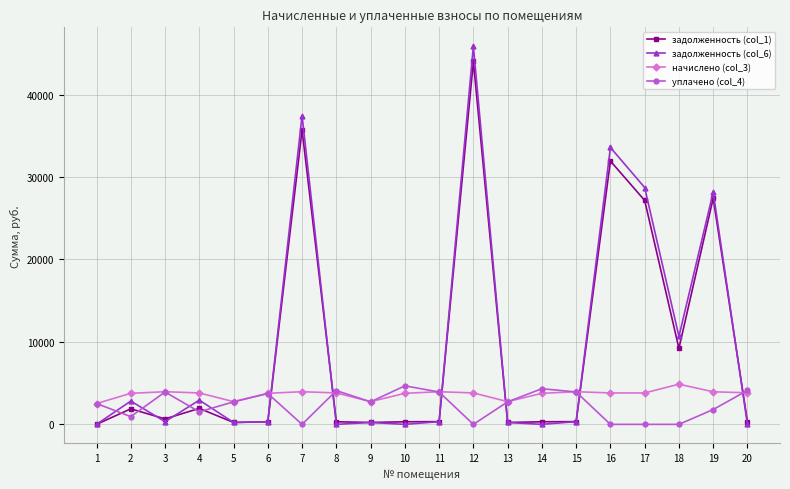

What is the greatest value displayed?

45867.3